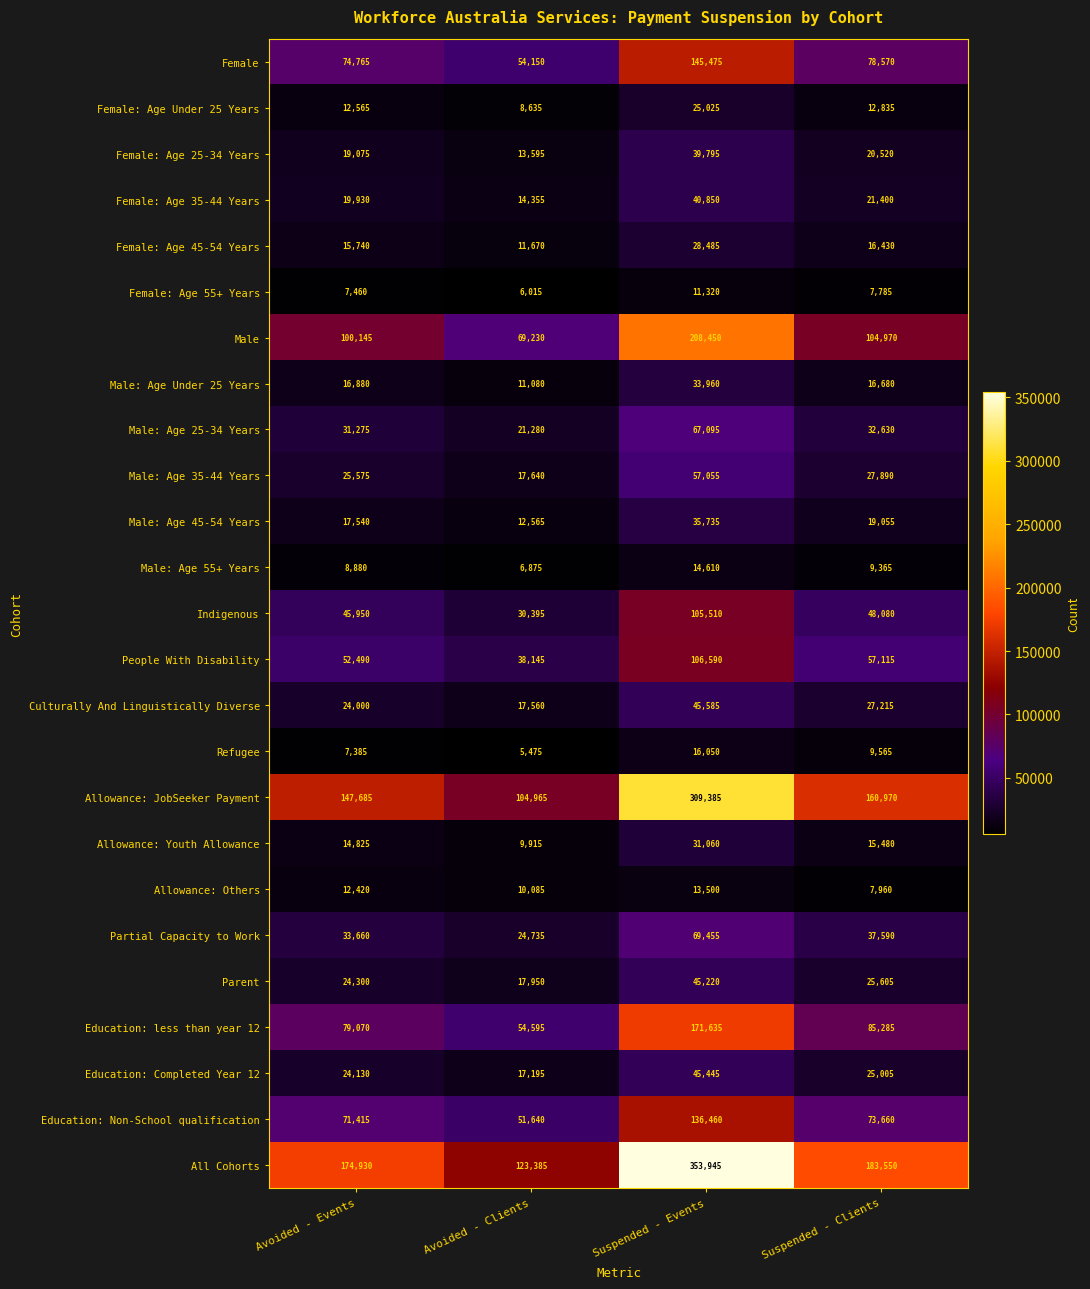

How many categories are shown in the chart?

4